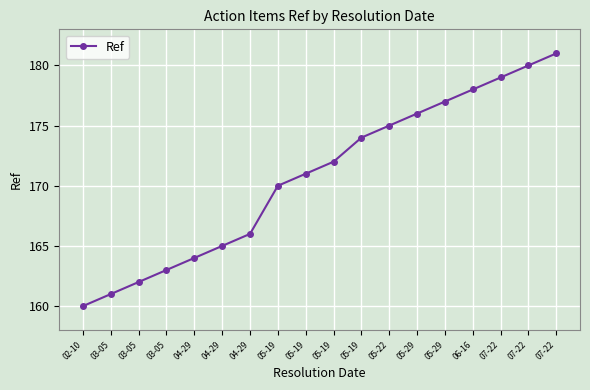

Does the chart display data point markers on the line(s)?

Yes